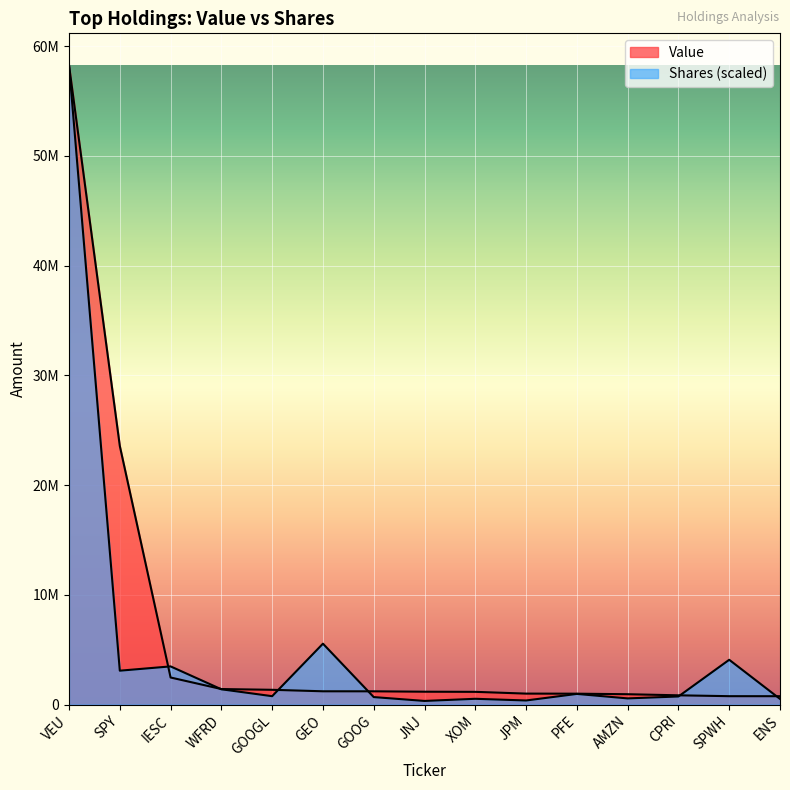

How many interior local valleys does the Shares series have?

5